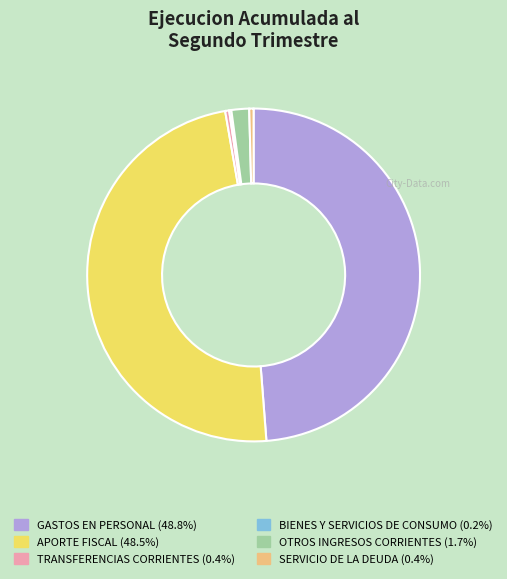

Between SERVICIO DE LA DEUDA and OTROS INGRESOS CORRIENTES, which is larger?

OTROS INGRESOS CORRIENTES